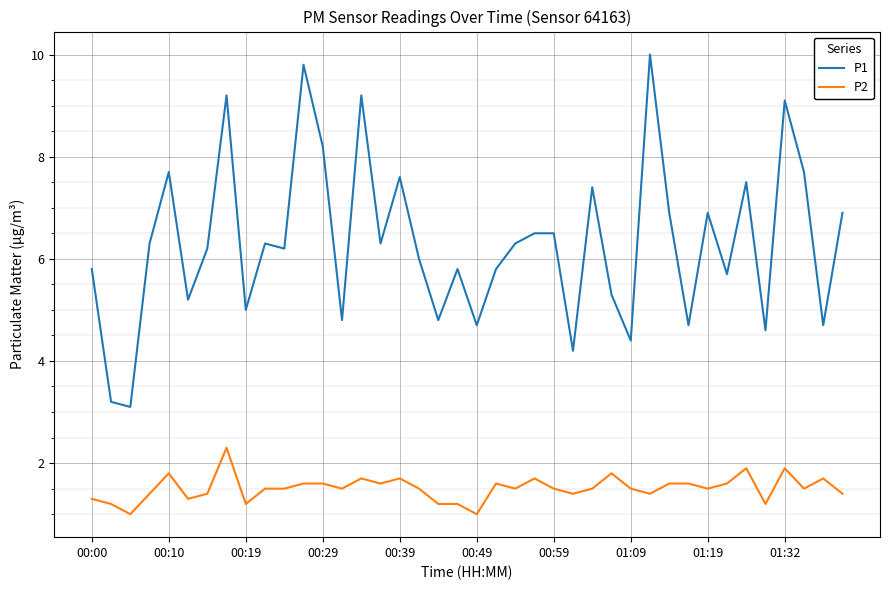

Which series has the widest spread of values?

P1